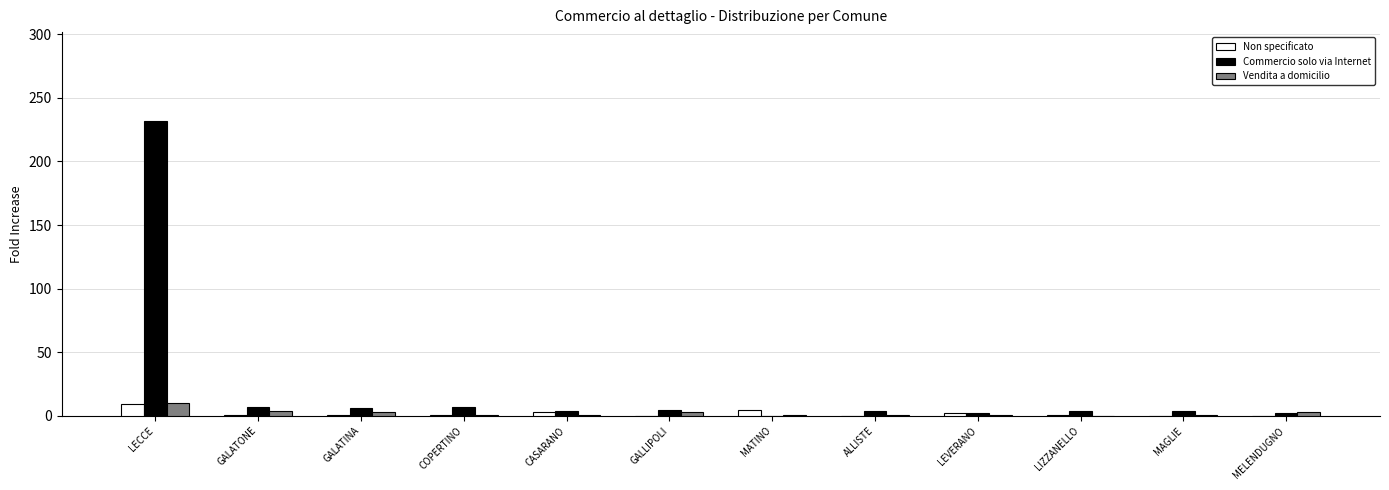

How many groups of bars are there?

12